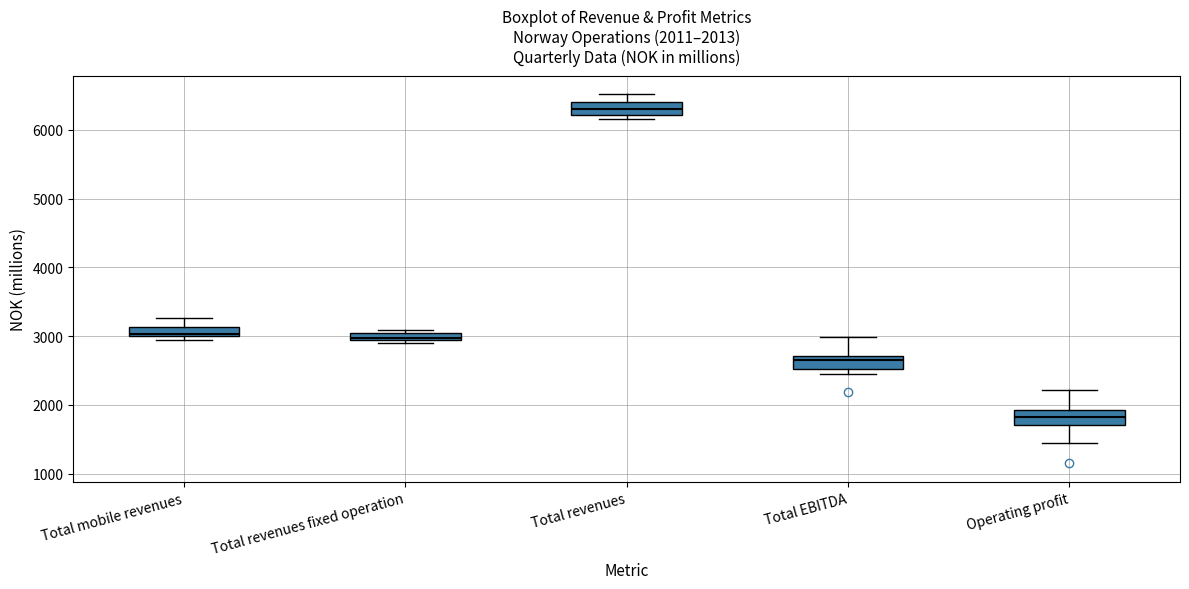

Which box's median line is the lowest?

Operating profit